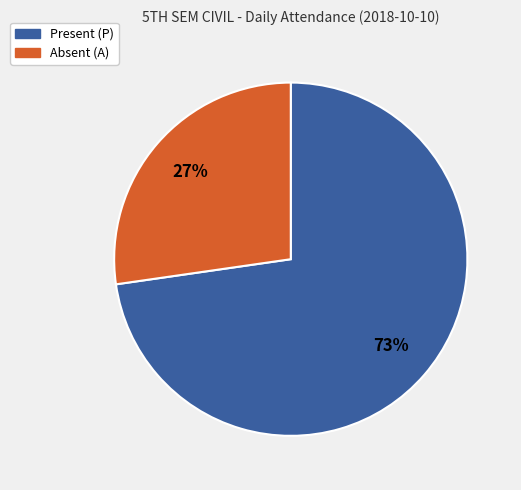

Does Present (P) represent more than half of the total?

Yes